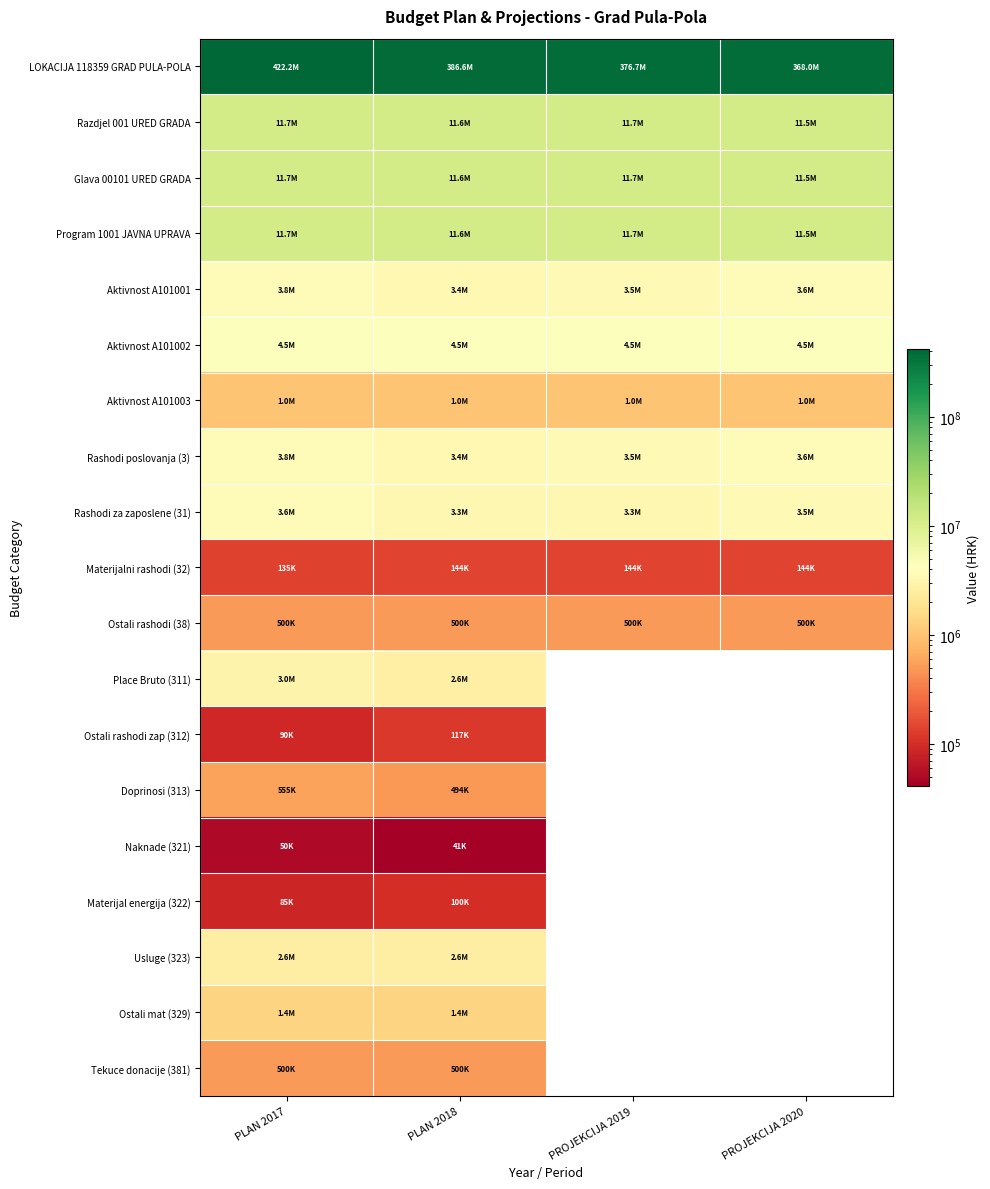

Where does the Aktivnost A101001 series first go above 3640000?

PLAN 2017